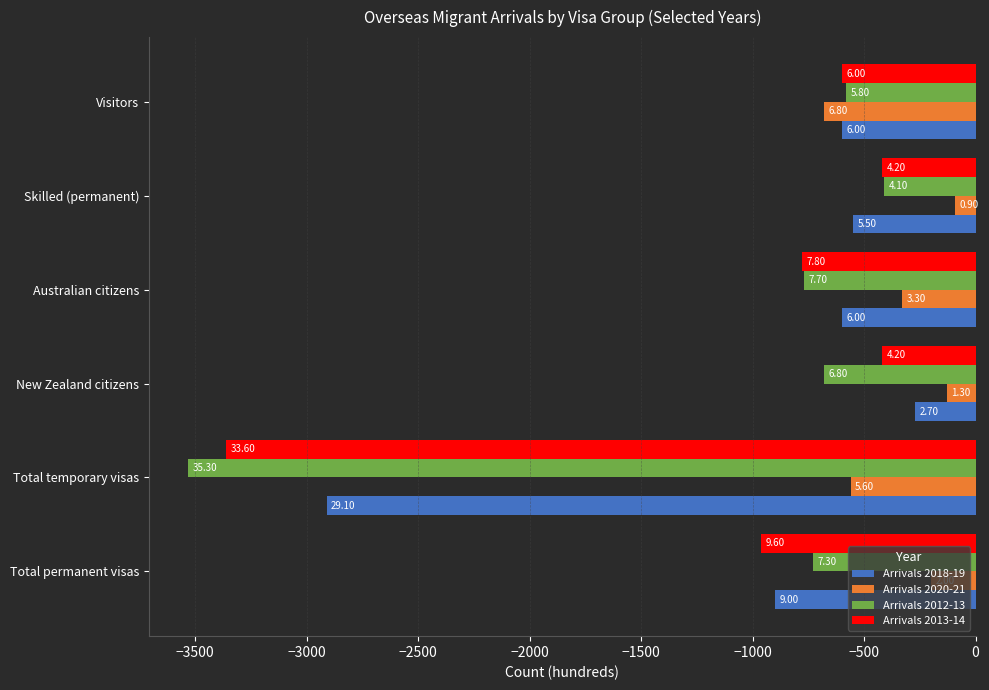

Does the chart contain any negative values?

Yes